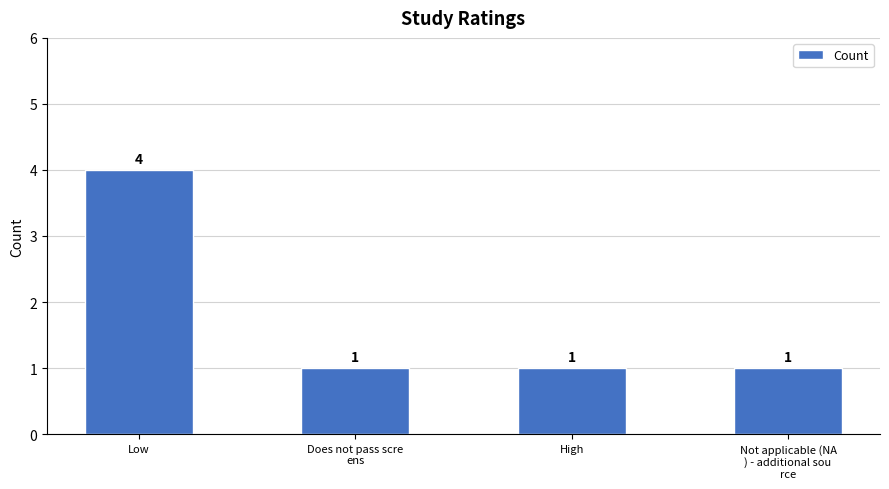

Count the values in the range 1 to 4.

4